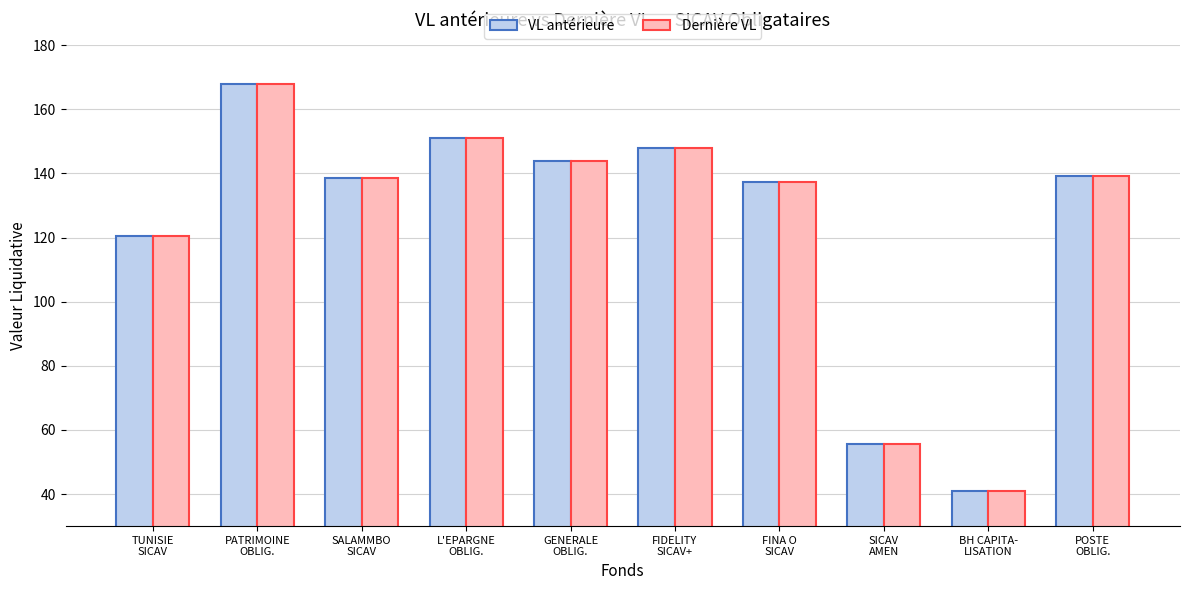

What is the difference between the VL antérieure values at GENERALE
OBLIG. and BH CAPITA-
LISATION?

102.8